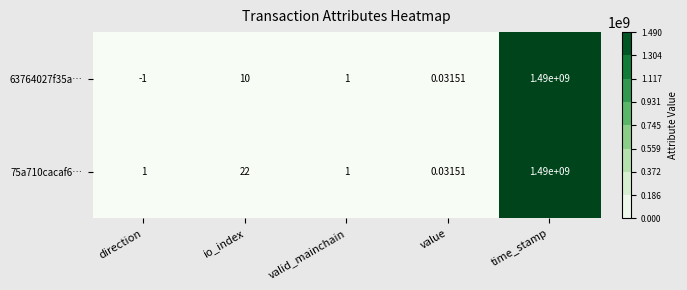

At which category does the chart reach its peak across all series?

time_stamp